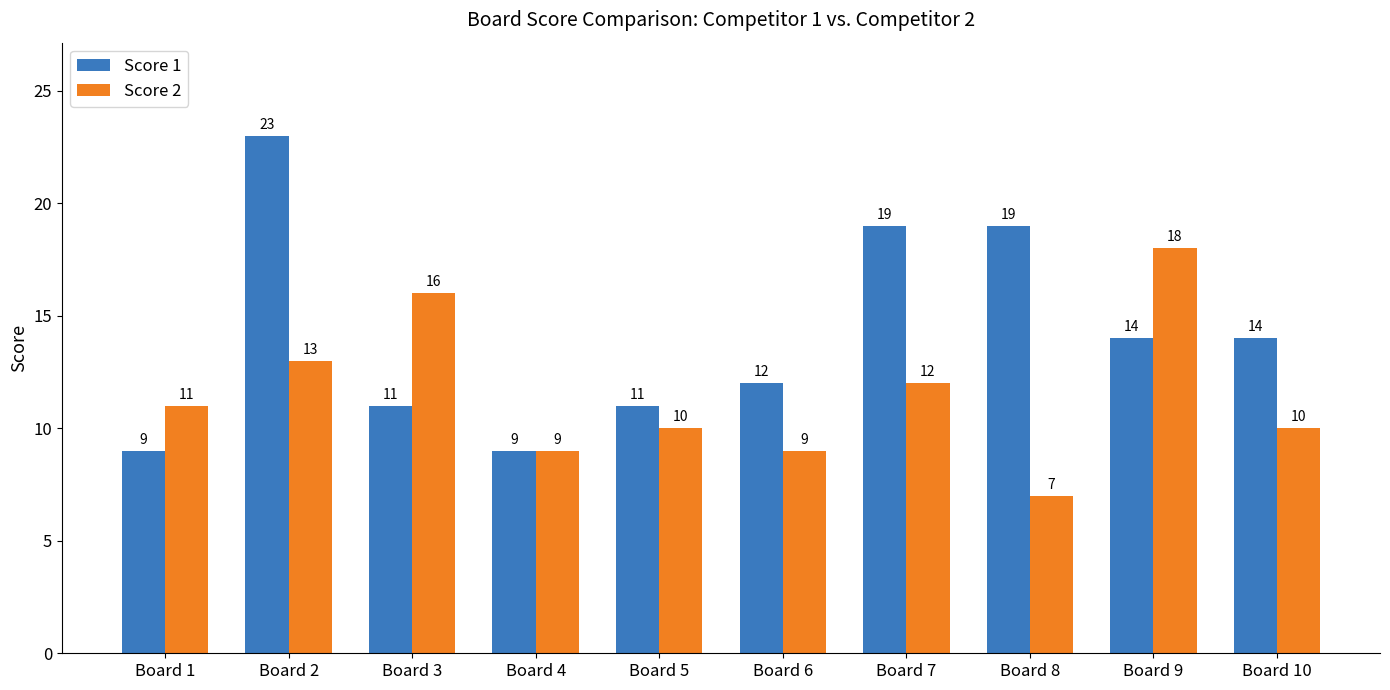

Is it true that Score 2 equals 16 at Board 3?

True